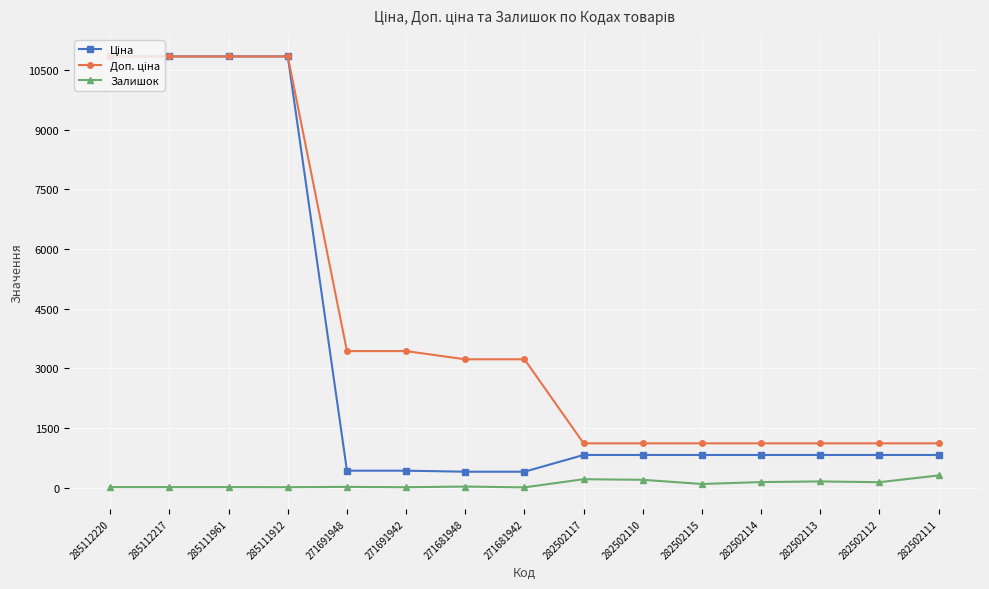

What is the greatest value displayed?

10840.1